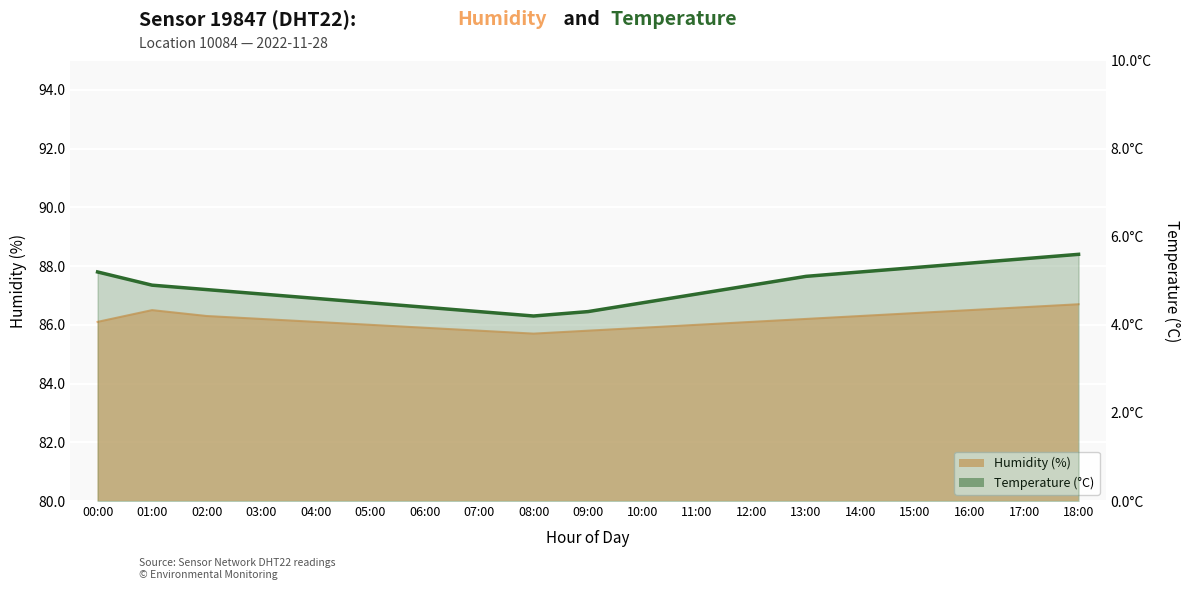

Read the humidity value at 09:00.

85.8